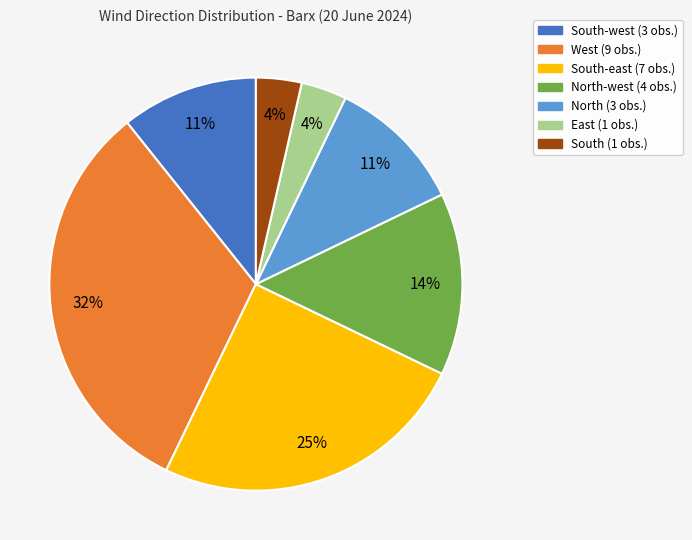

Is there any slice that represents more than half of the pie?

No